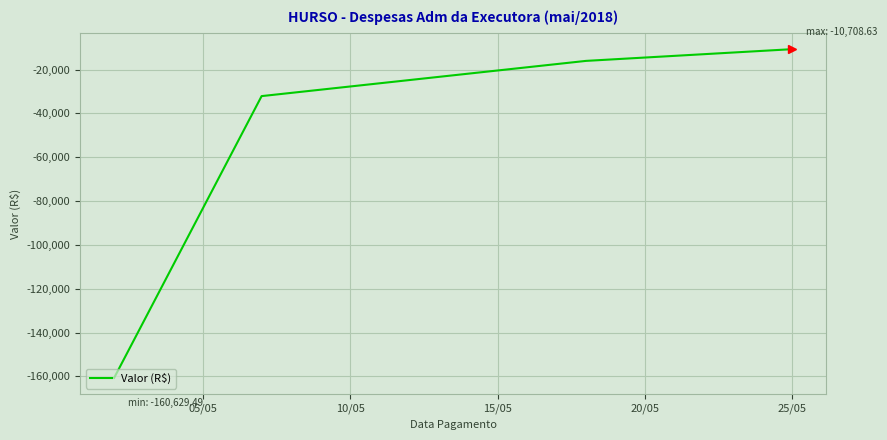

What is the average value?

-54881.7